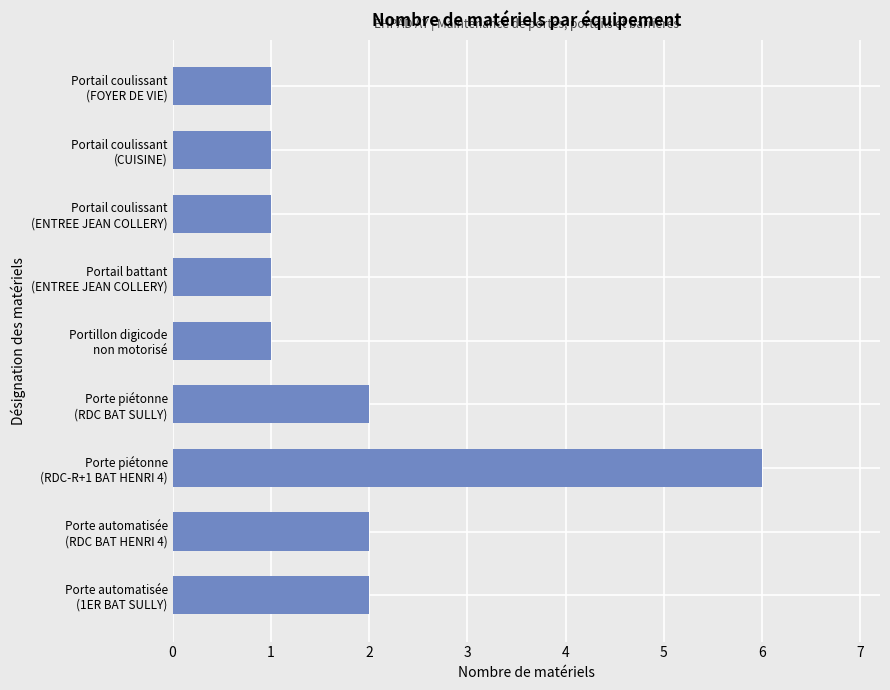

Reading top to bottom, what are all the values shown in this chart?

1	1	1	1	1	2	6	2	2